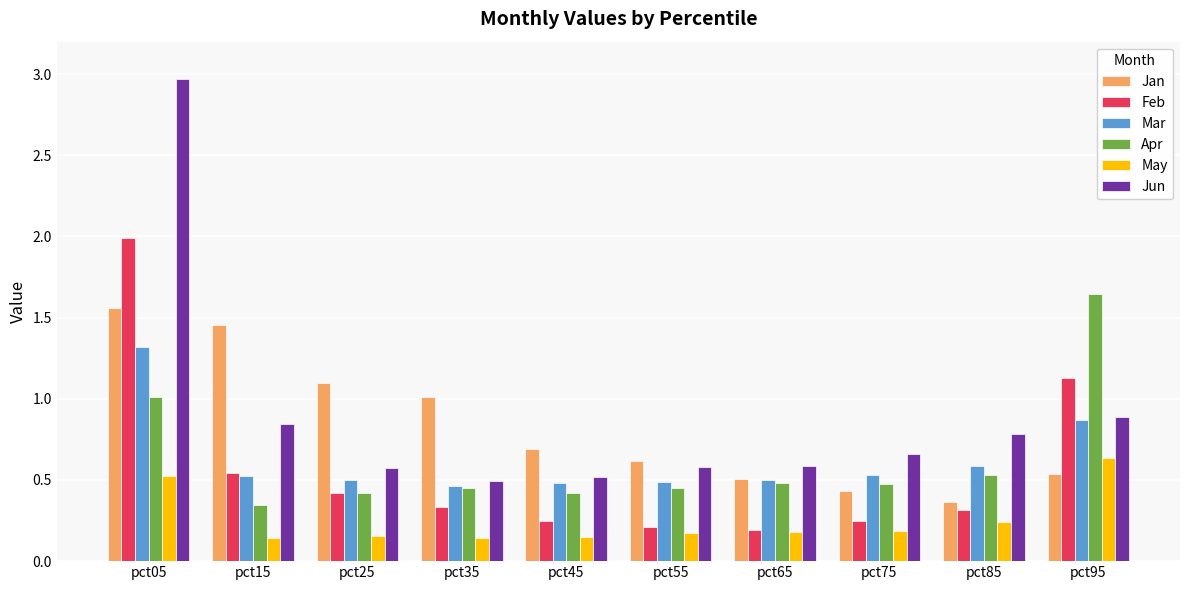

Which series changed the most between pct35 and pct45?

Jan